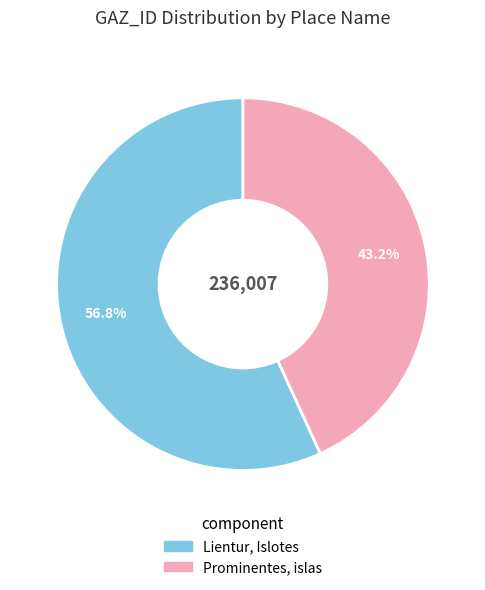

Approximately how many times larger is the value at Prominentes, islas compared to Lientur, Islotes?

0.8